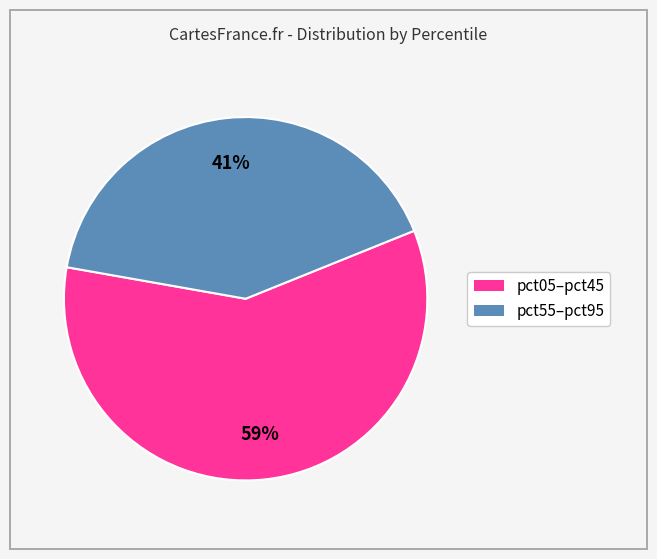

To the nearest percent, what is the difference between the largest and smallest slice percentages?

18%